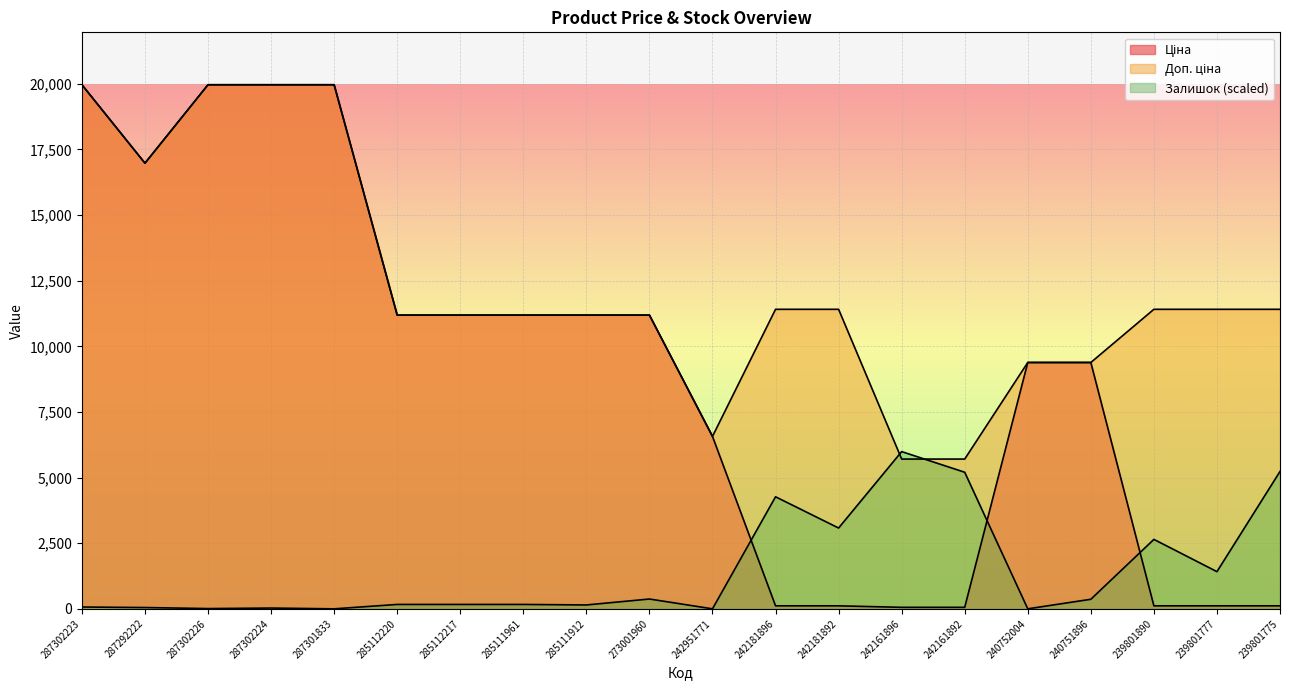

Does the chart display data point markers on the line(s)?

No